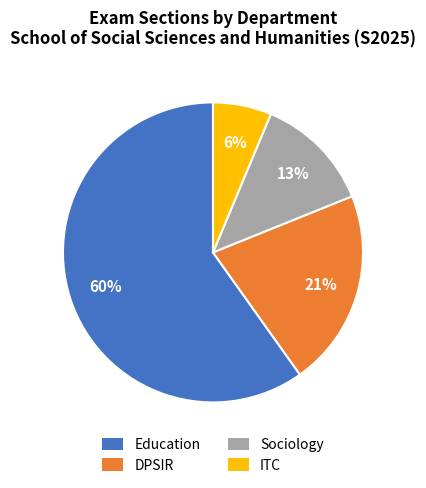

Is the sum of ITC and Education greater than half?

Yes